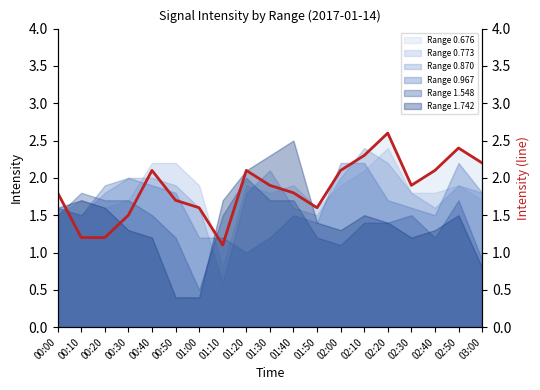

Does the chart display data point markers on the line(s)?

No